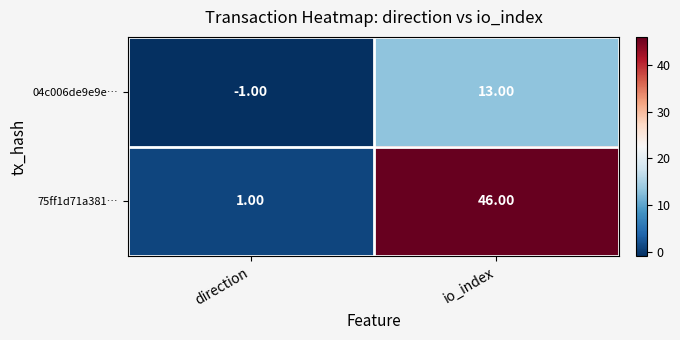

Between direction and io_index, which series saw the biggest shift?

75ff1d71a381…